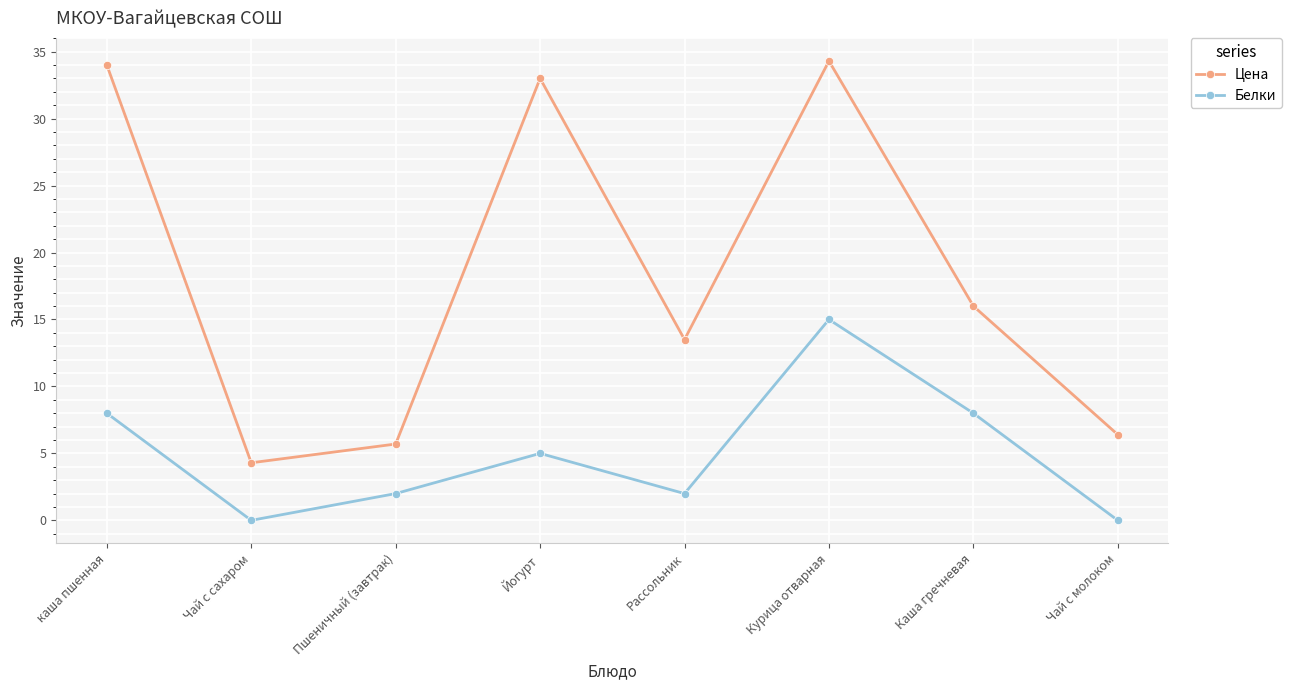

The Белки series shows 0.0 at Чай с сахаром. True or false?

True